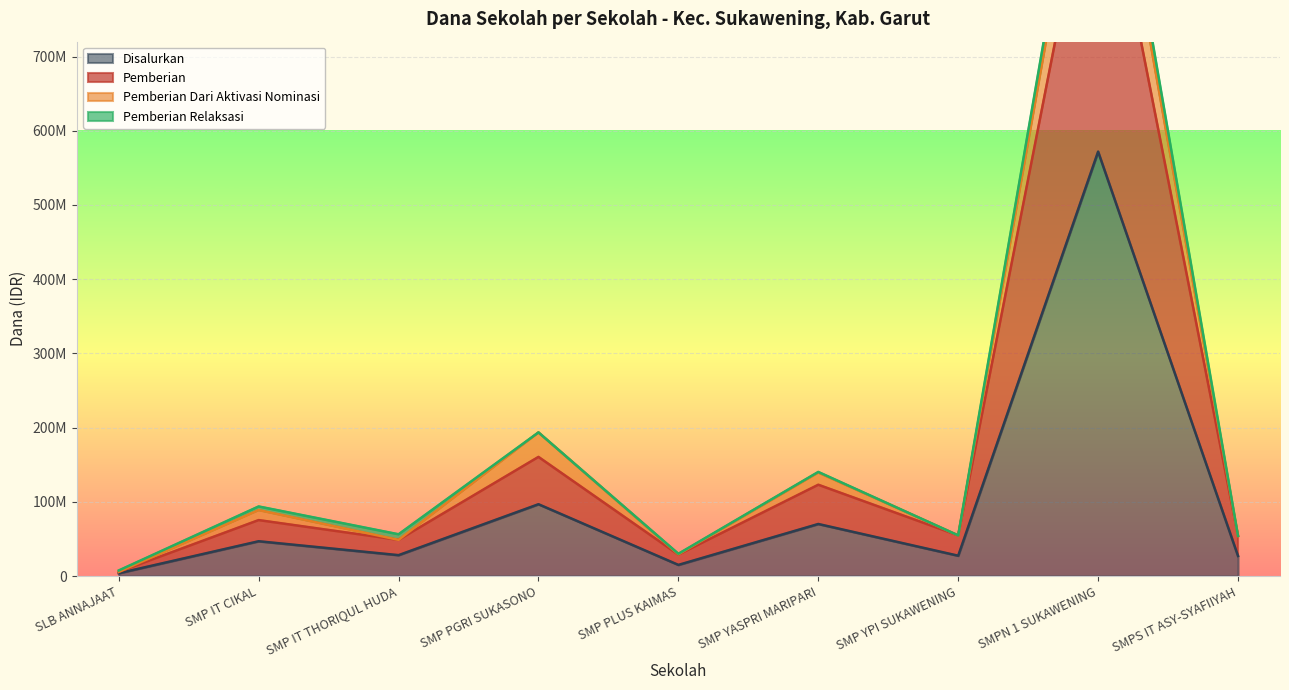

What is the difference between the second highest and second lowest values in the Disalurkan series?

81750000